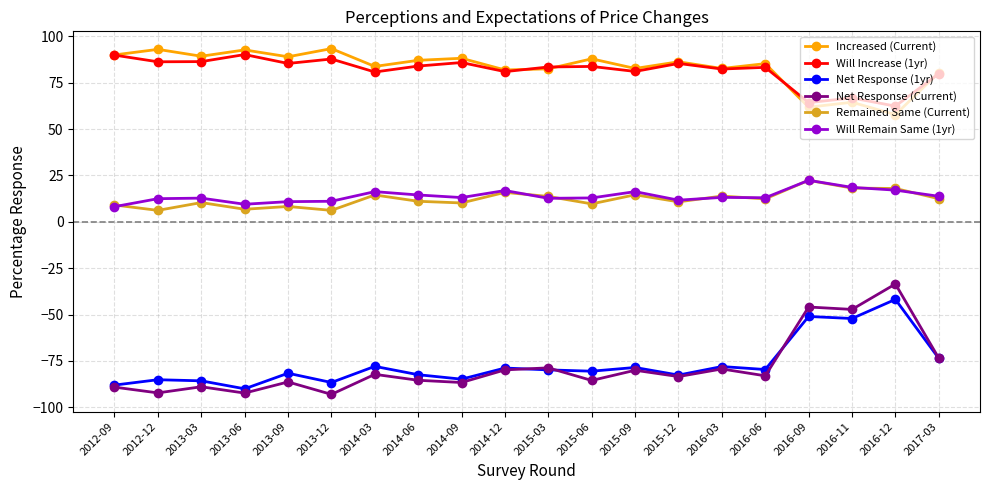

Which category has the lowest value in the Will Increase (1yr) series?

2016-12